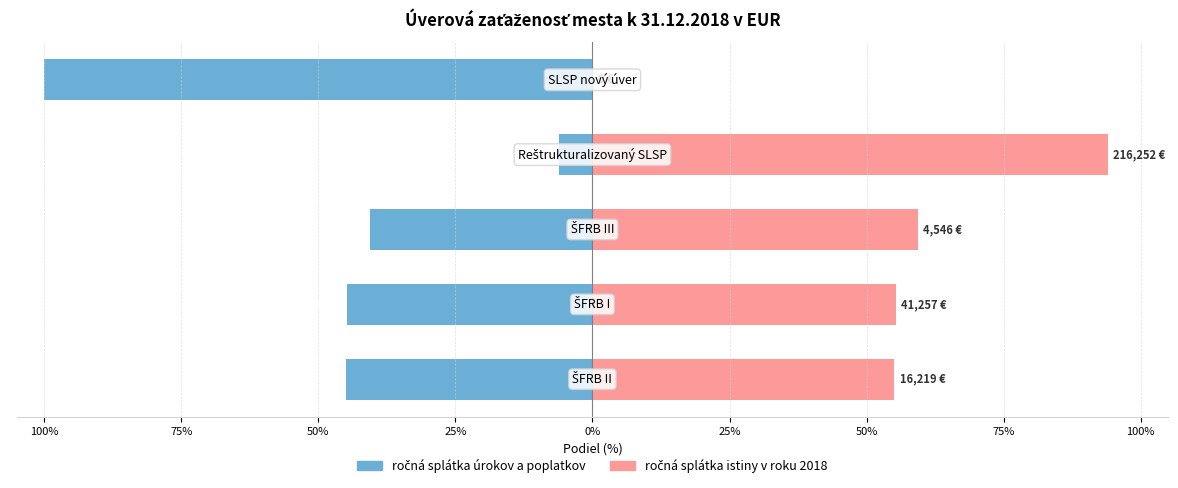

What is the difference between the ročná splátka istiny values at 50% and 25%?

34.6